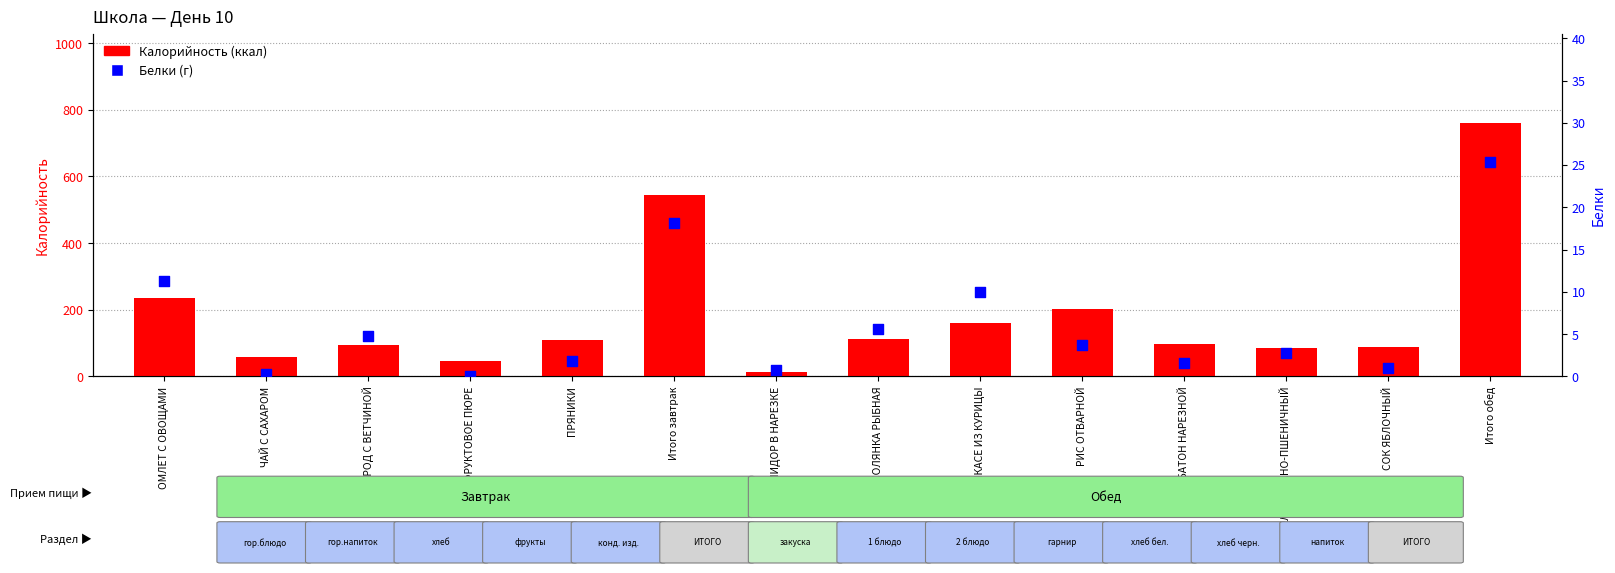

Which series has the largest Y range (max minus min)?

Калорийность